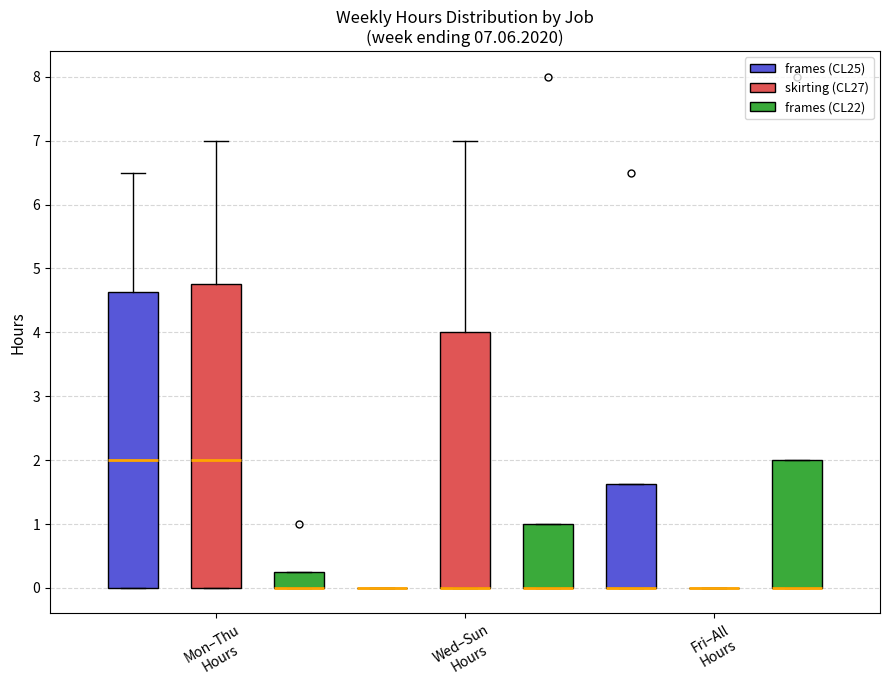

Which box is the tallest, from its lower edge to its upper edge?

Mon–Thu Hours (skirting (CL27))